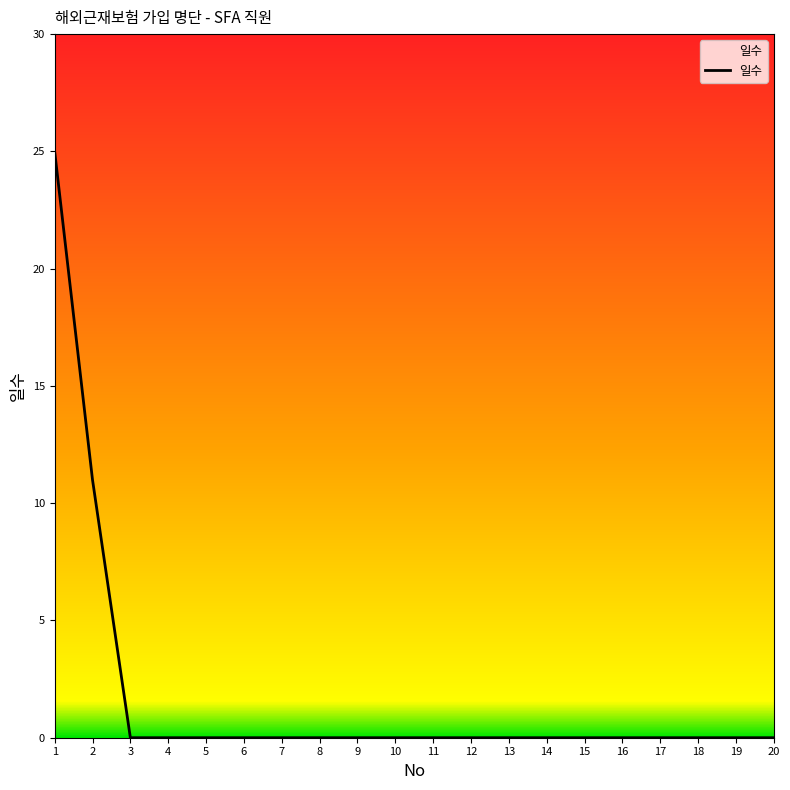

What is the difference between the maximum and minimum values?

25